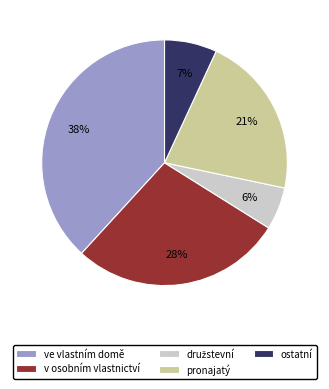

The v osobním vlastnictví slice represents 16% of the pie. True or false?

False